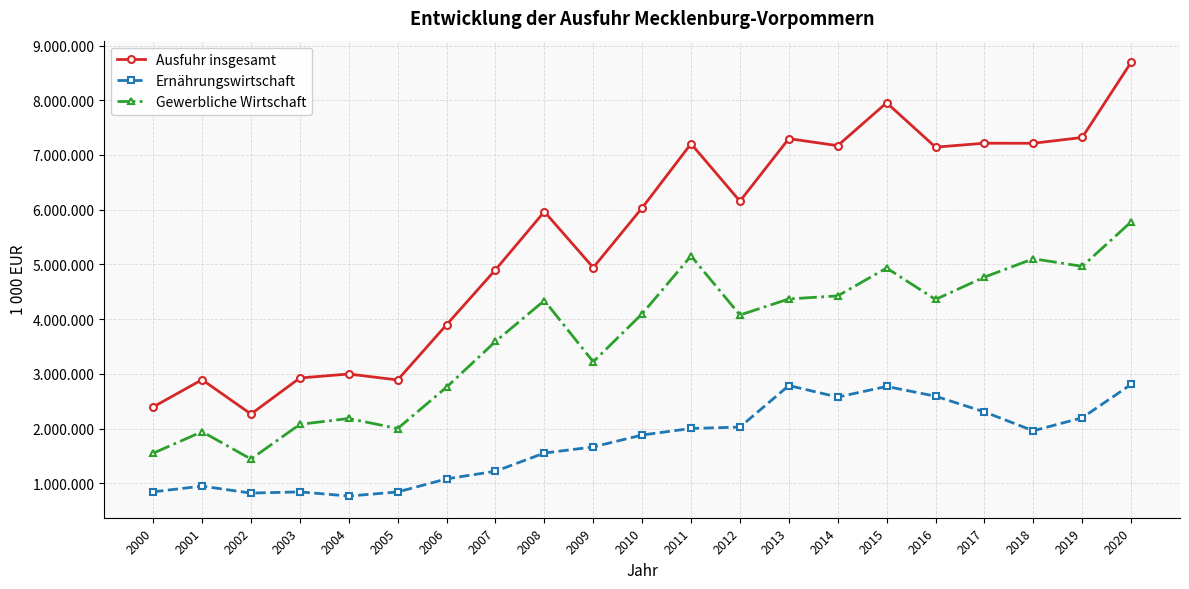

Reading left to right, list all the values displayed in this chart.

Ausfuhr insgesamt: 2396608	2894440	2266793	2925622	2998332	2889405	3898242	4902217	5964658	4942686	6033877	7205443	6156271	7298499	7170440	7953989	7143016	7215073	7213961	7319958	8692458
Ernährungswirtschaft: 845640	949781	822618	844504	768547	842999	1082526	1221502	1554095	1666096	1883654	2003458	2028613	2787756	2576906	2770900	2593010	2306023	1960576	2198875	2808087
Gewerbliche Wirtschaft: 1550966	1944659	1444175	2078747	2185437	2001597	2757690	3592256	4340184	3221204	4098465	5155288	4076048	4369505	4425806	4934671	4360150	4769328	5103722	4965501	5777501